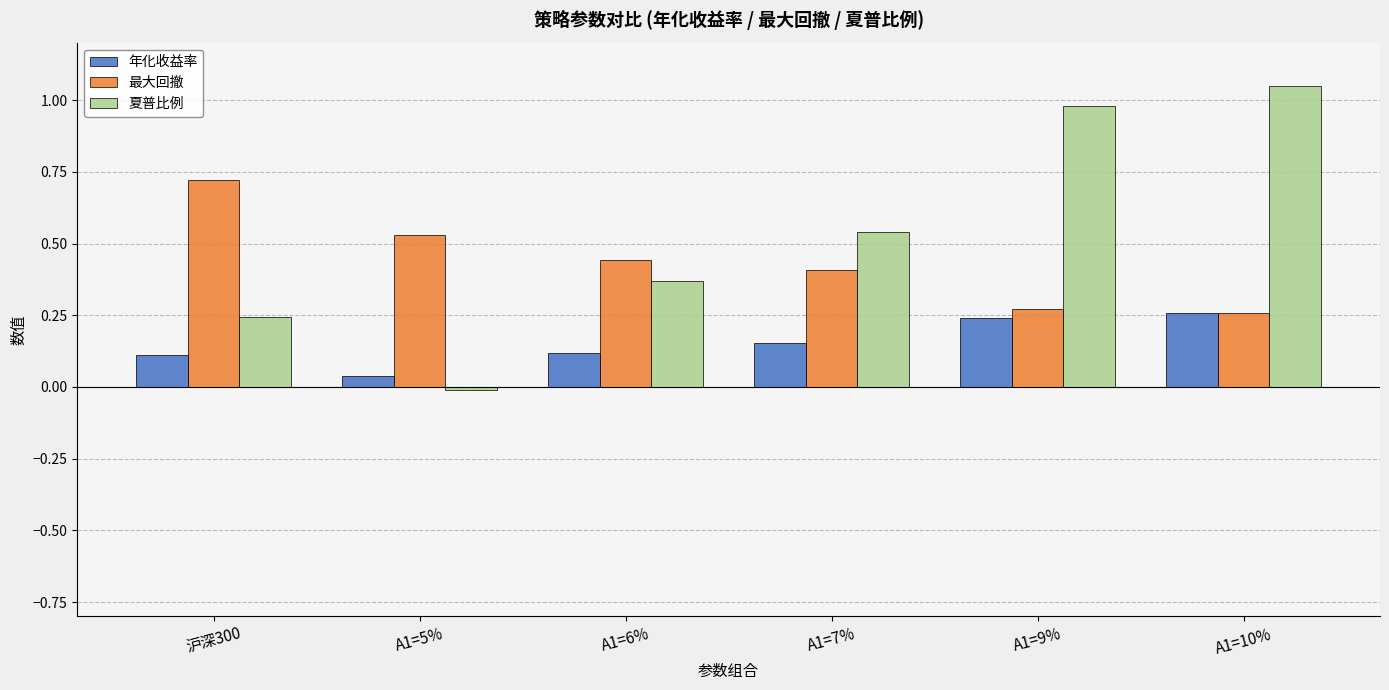

At A1=6%, list the series in order from smallest to largest.

年化收益率, 夏普比例, 最大回撤